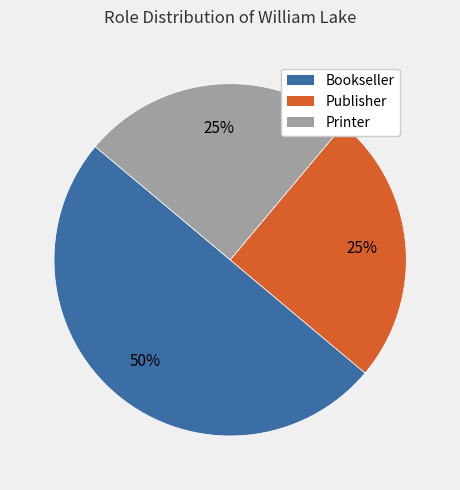

Does Printer represent more than half of the total?

No